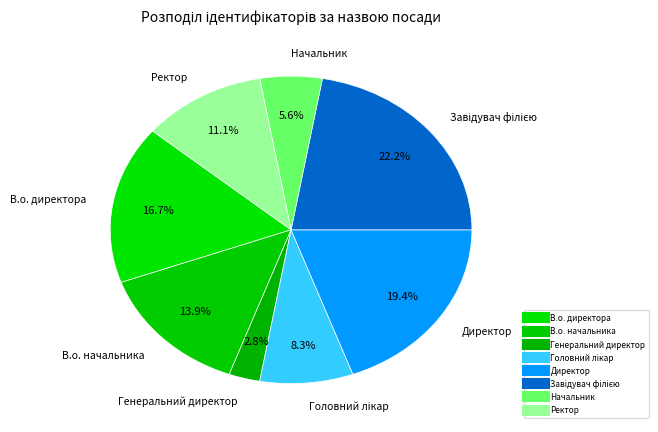

Which slice is the largest?

Завідувач філією